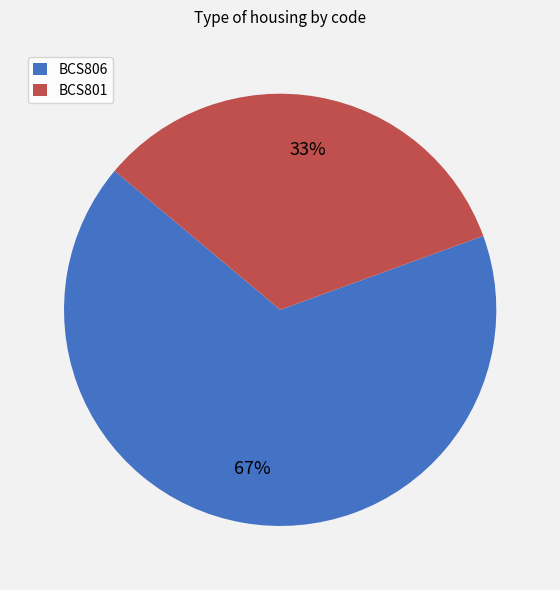

Between BCS806 and BCS801, which is larger?

BCS806